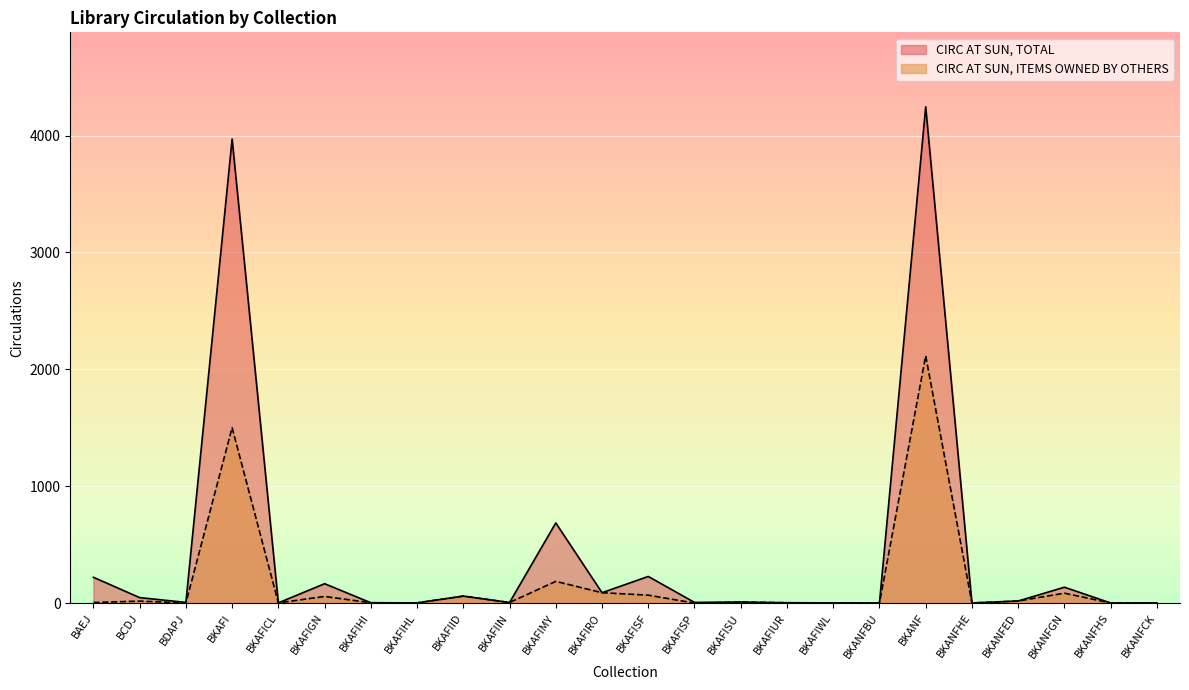

How many data points does each series have?

24